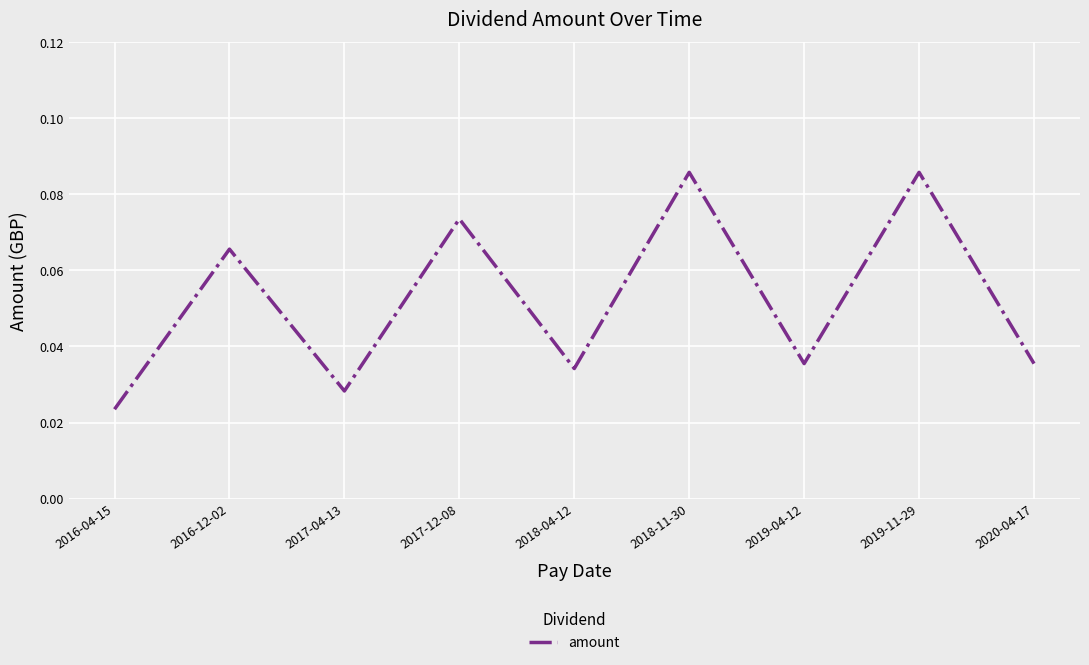

How many lines are shown in the chart?

1